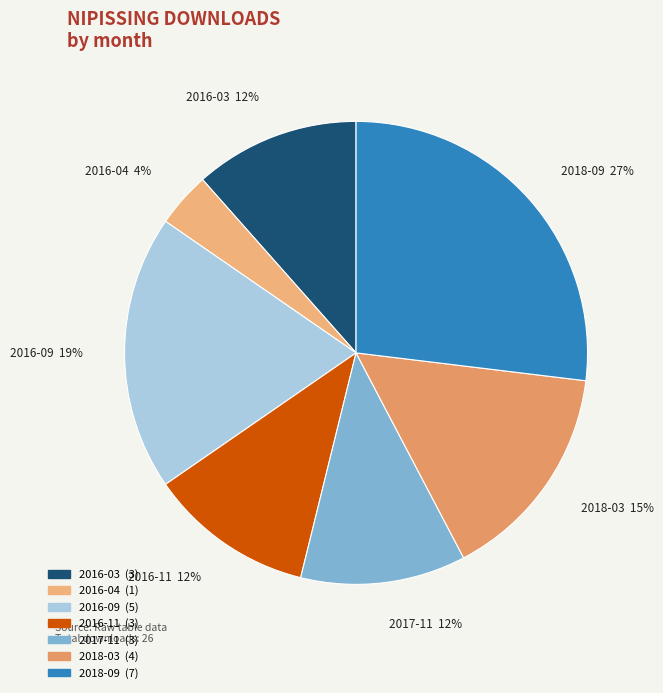

Is it true that 2016-03 is 5% of the pie?

False